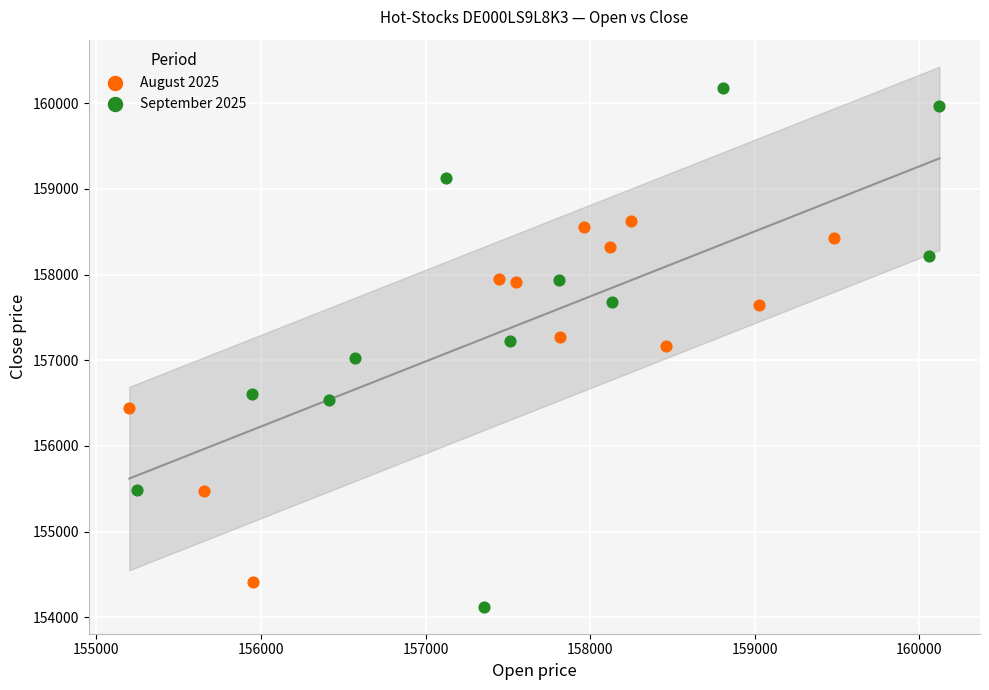

Which series contains the lowest Y value?

September 2025